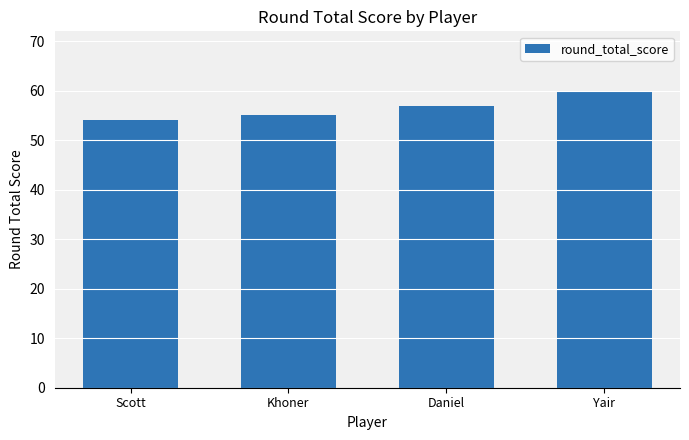

At which category does the chart reach its minimum across all series?

Scott